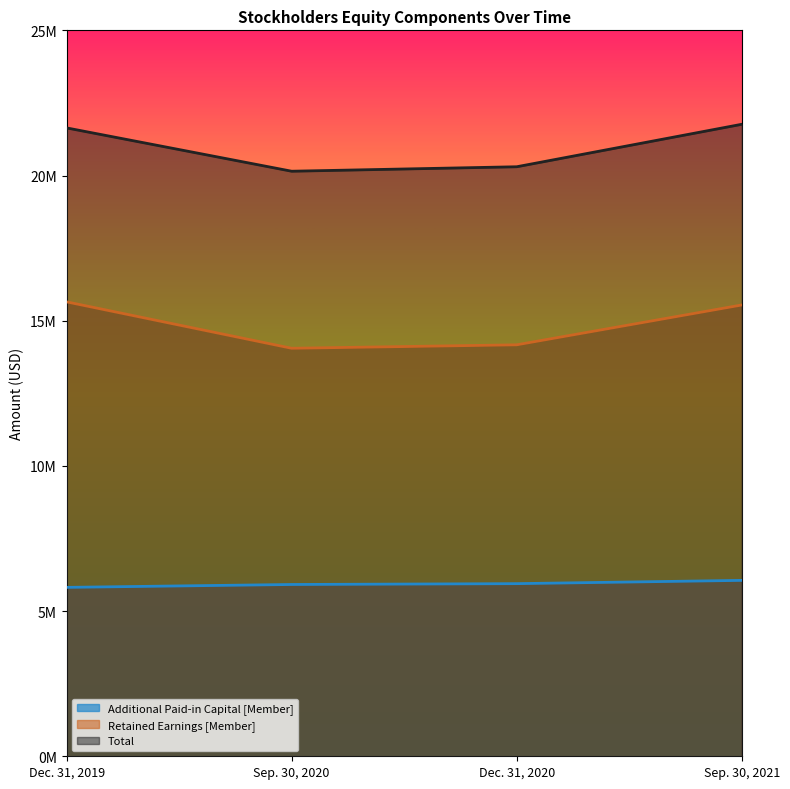

Rank the series by their average value, from highest to lowest.

Total, Retained Earnings [Member], Additional Paid-in Capital [Member]